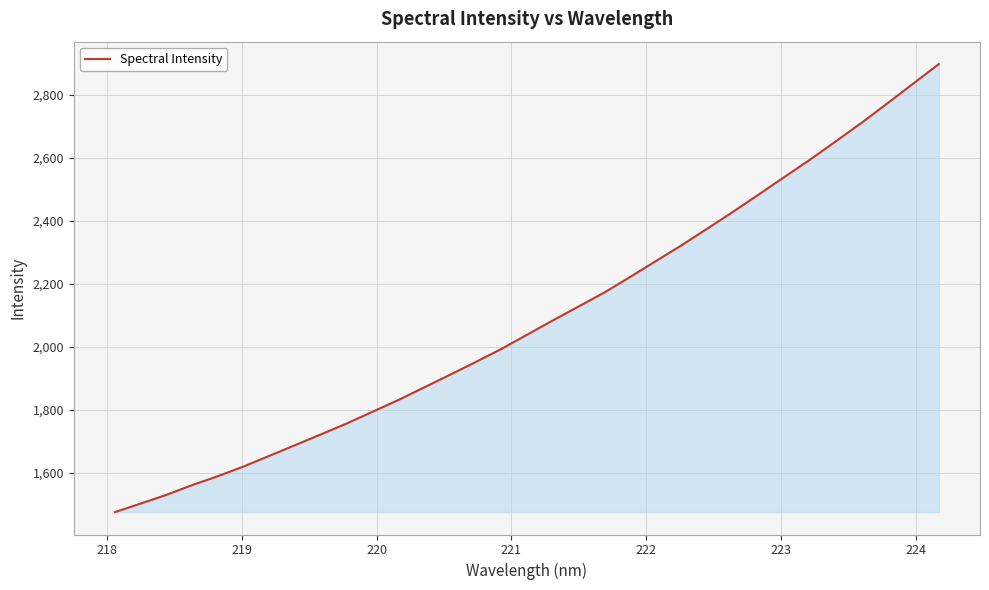

What is the greatest value displayed?

2897.4